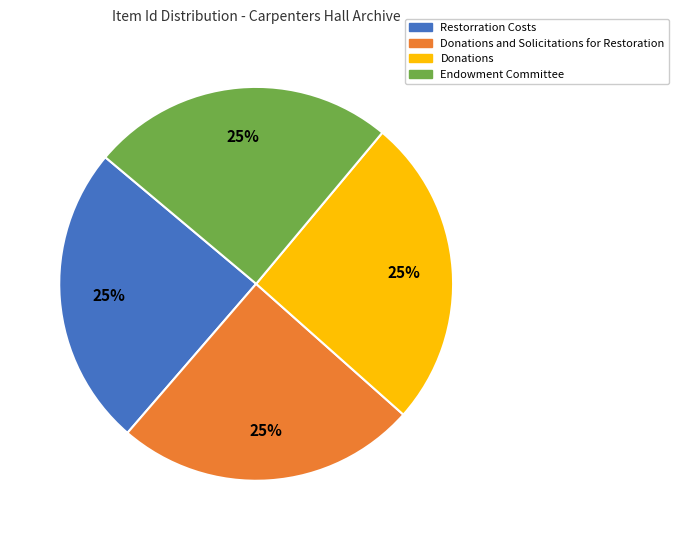

To the nearest percent, what is the average slice percentage?

25%